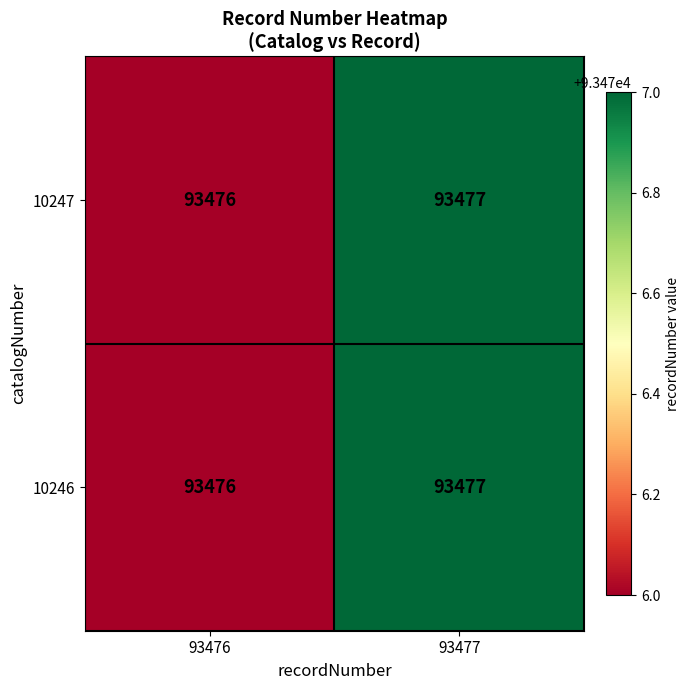

What is the total value across all series at 93477?

186954